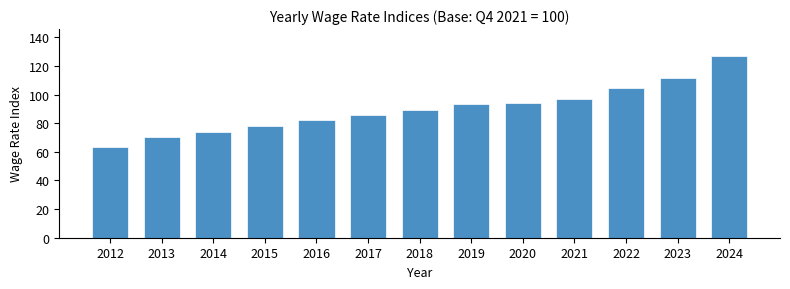

Reading right to left, extract all data points from this chart.

126.7	111.8	104.5	96.9	94.1	93.1	89.5	85.7	81.9	77.9	73.8	70.0	63.3